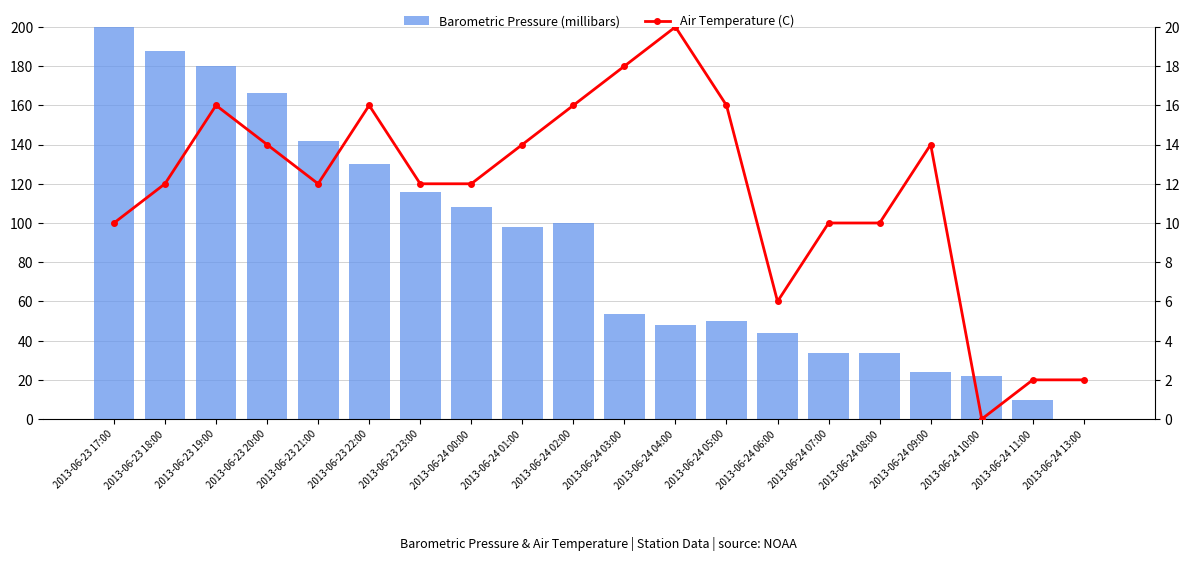

Which series has the widest spread of values?

Barometric Pressure (millibars)